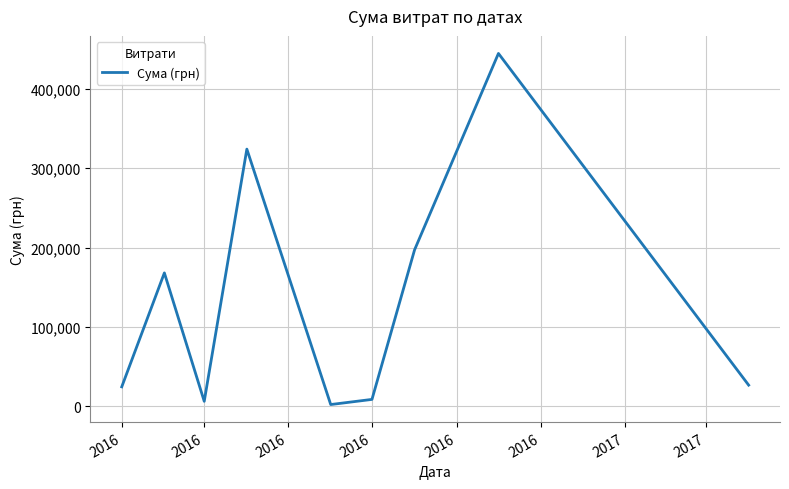

What is the maximum value shown in the chart?

444504.1